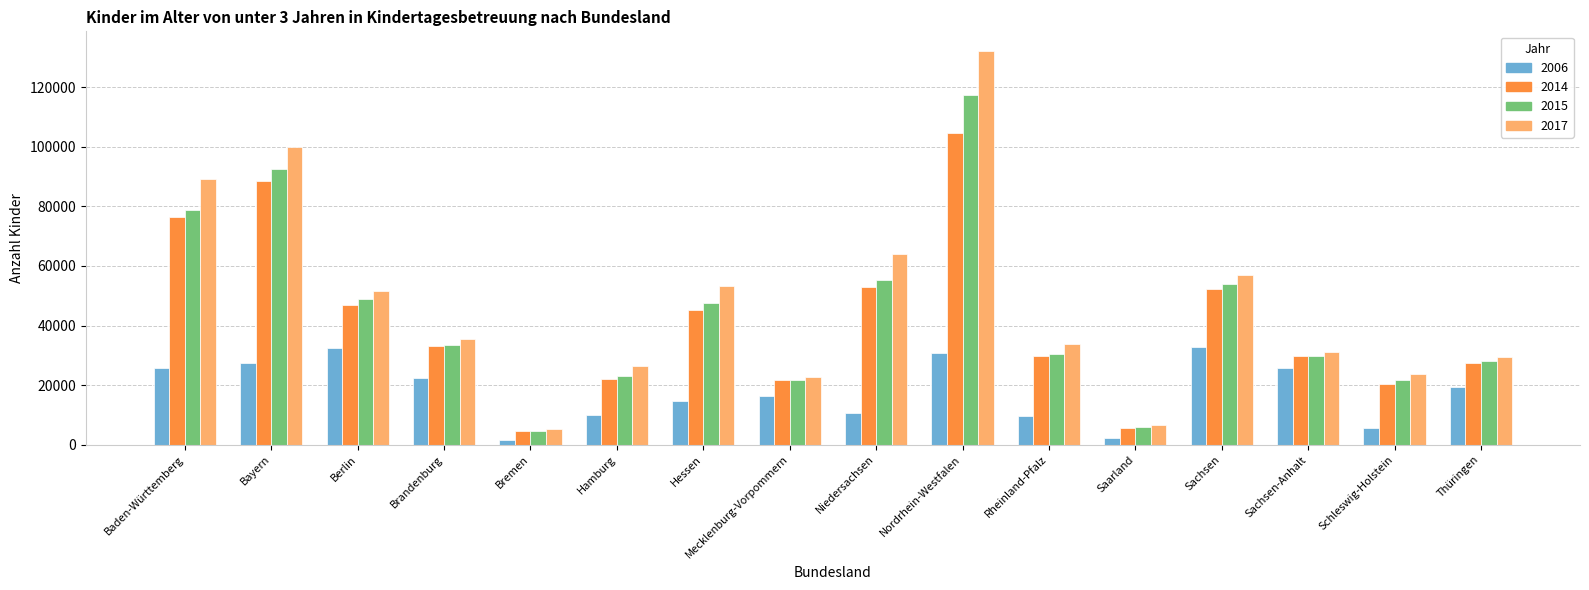

List the series in order of their peak value, highest first.

2017, 2015, 2014, 2006